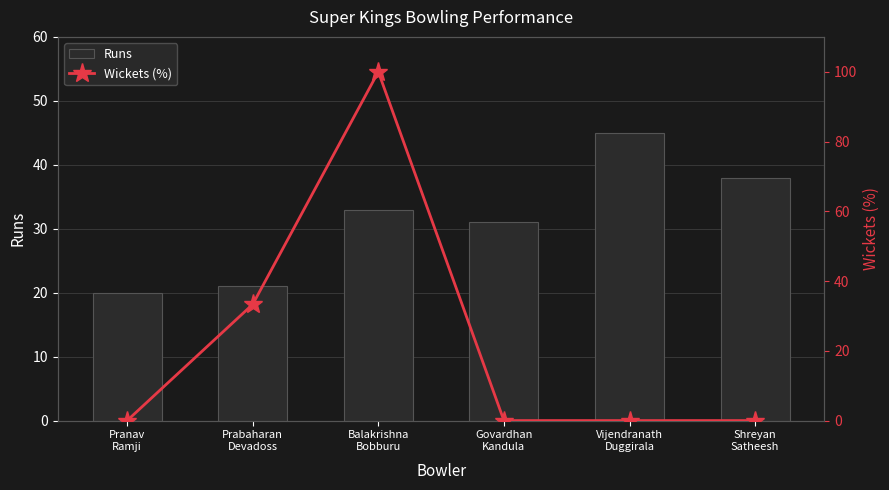

At how many categories does at least one series exceed 55?

1